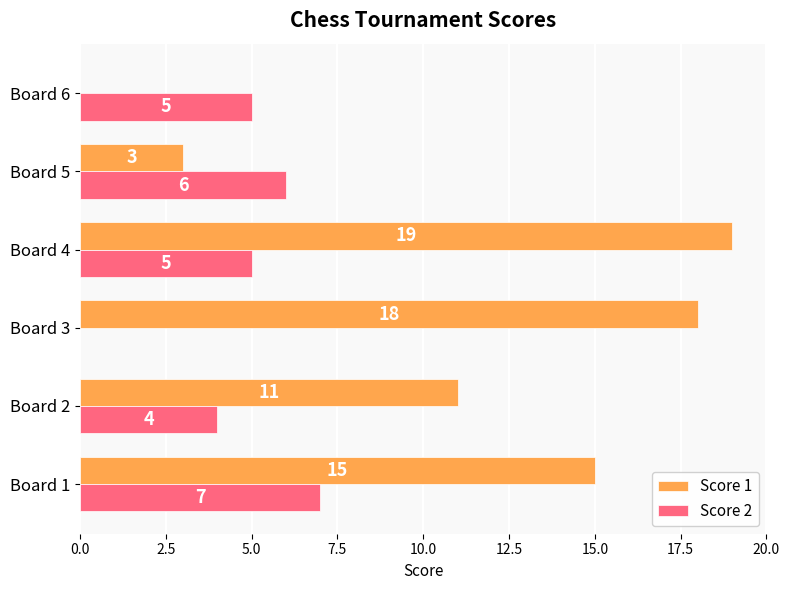

What is the sum of all Score 1 values?

66